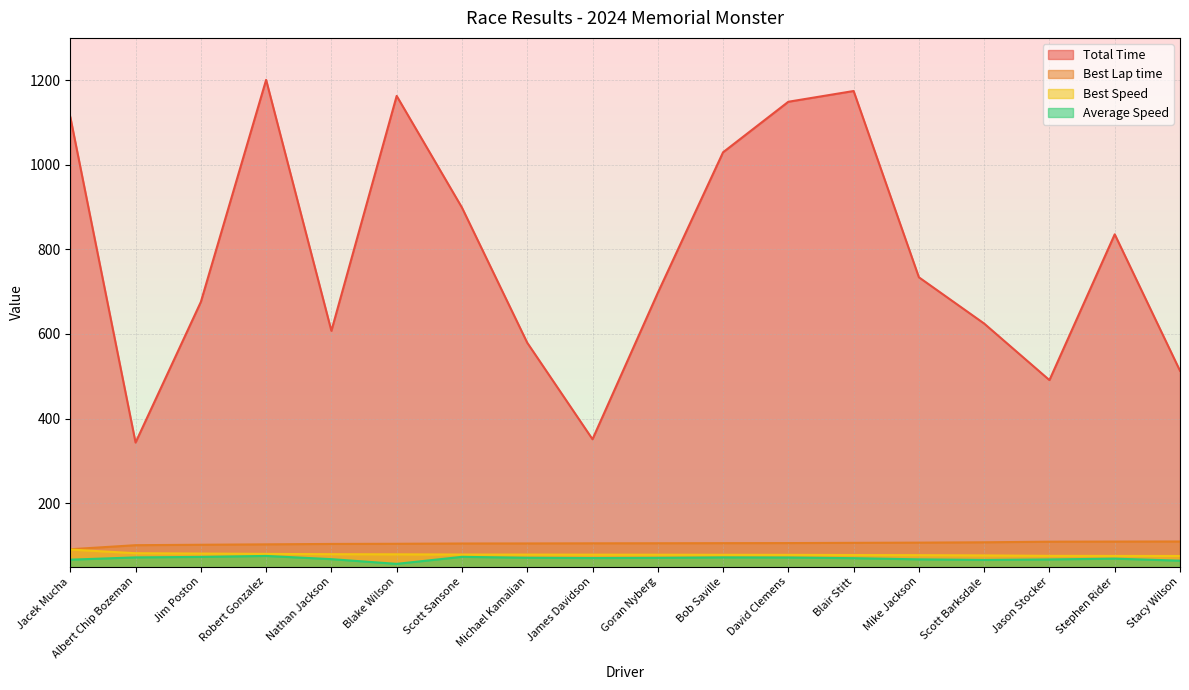

List the labels in order of Average Speed value, largest first.

Robert Gonzalez, Scott Sansone, Jim Poston, Bob Saville, Albert Chip Bozeman, David Clemens, Michael Kamalian, Goran Nyberg, James Davidson, Blair Stitt, Stephen Rider, Nathan Jackson, Mike Jackson, Jason Stocker, Jacek Mucha, Scott Barksdale, Stacy Wilson, Blake Wilson